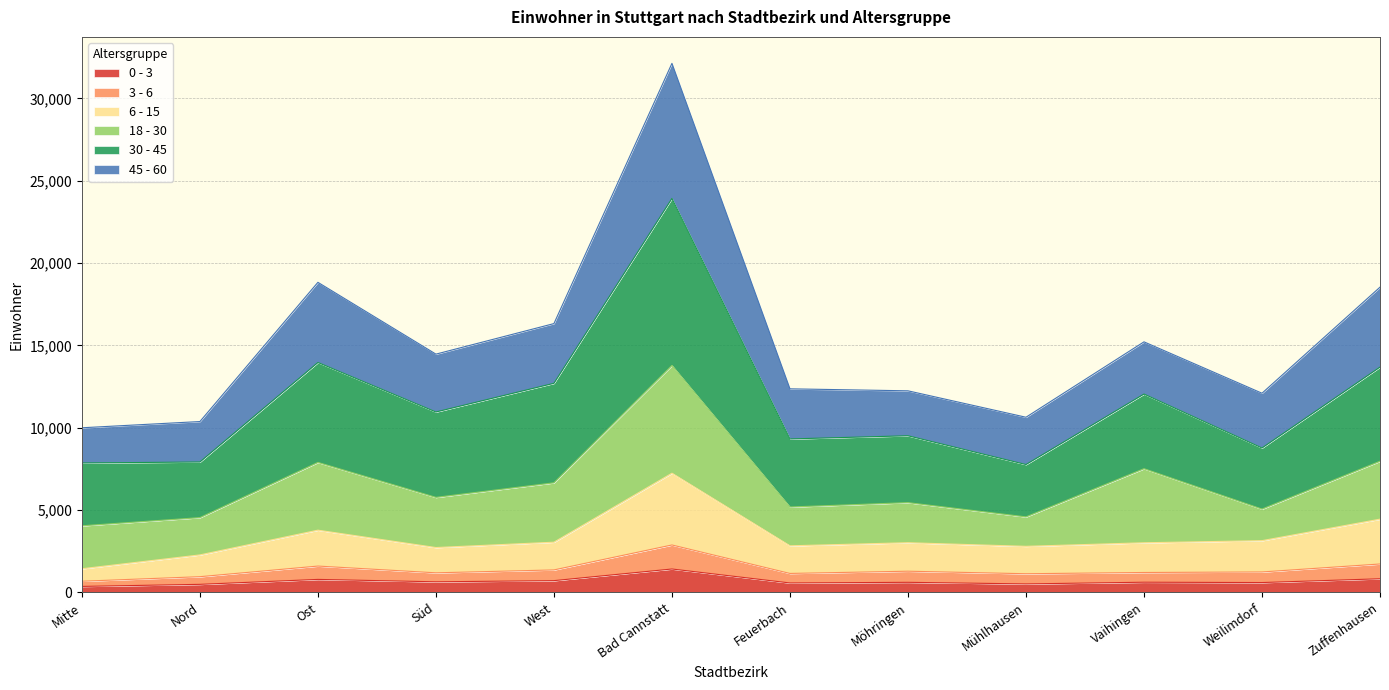

What is the maximum value for 0 - 3?

1421